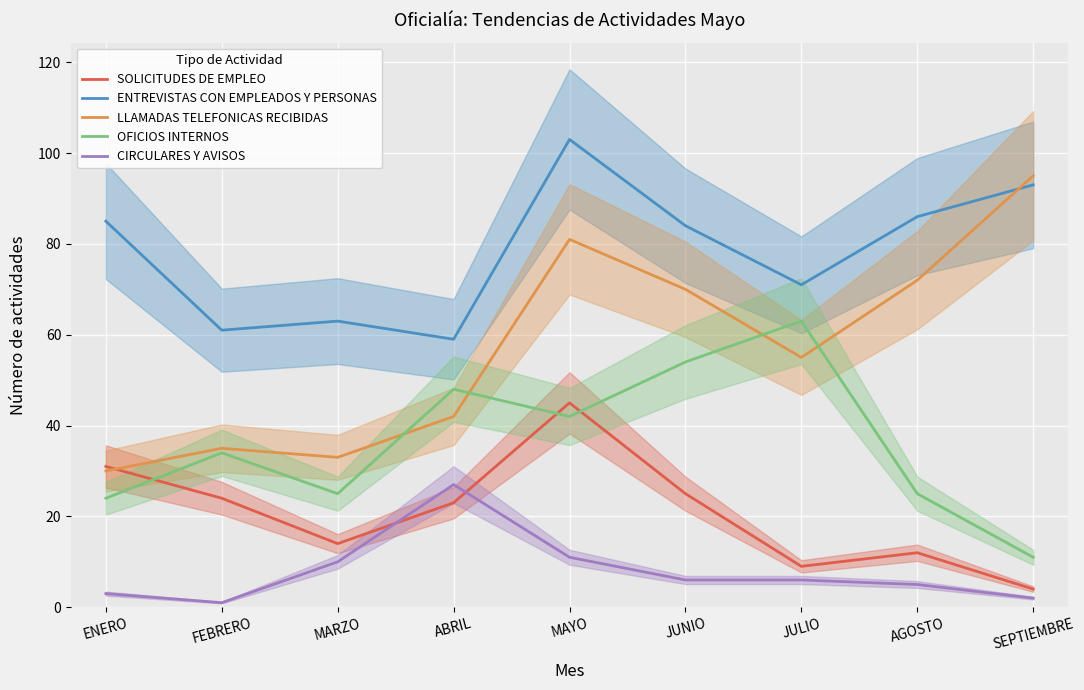

Is it true that LLAMADAS TELEFONICAS RECIBIDAS equals 95 at SEPTIEMBRE?

True